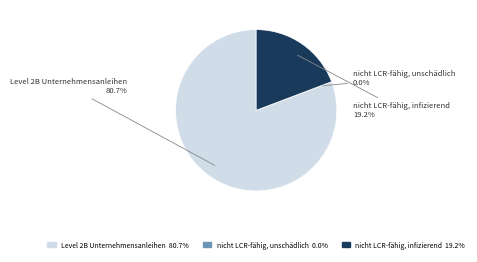

Is there any slice that represents more than half of the pie?

Yes